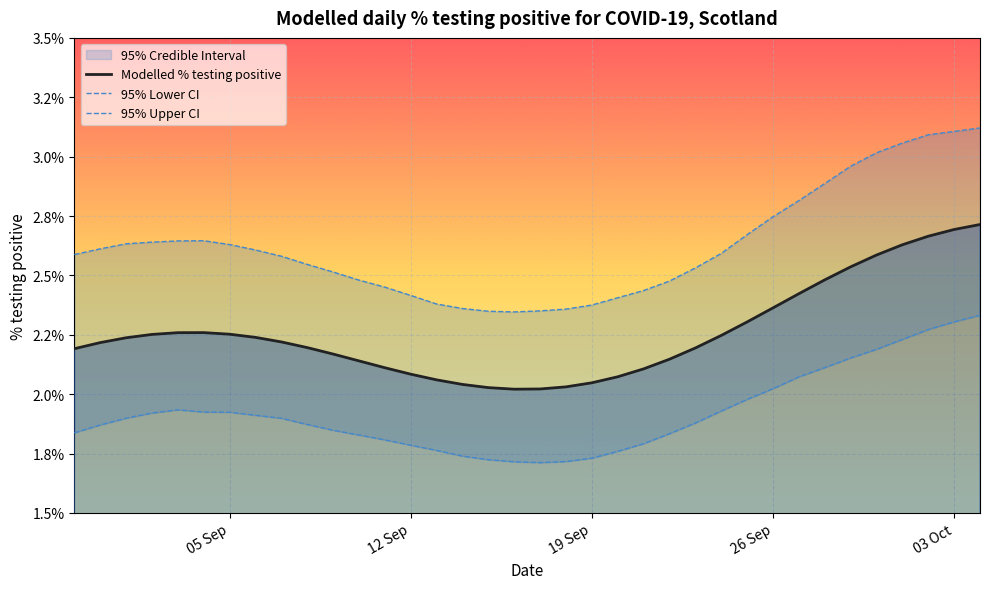

Which series has the largest range (max minus min)?

95% Upper CI